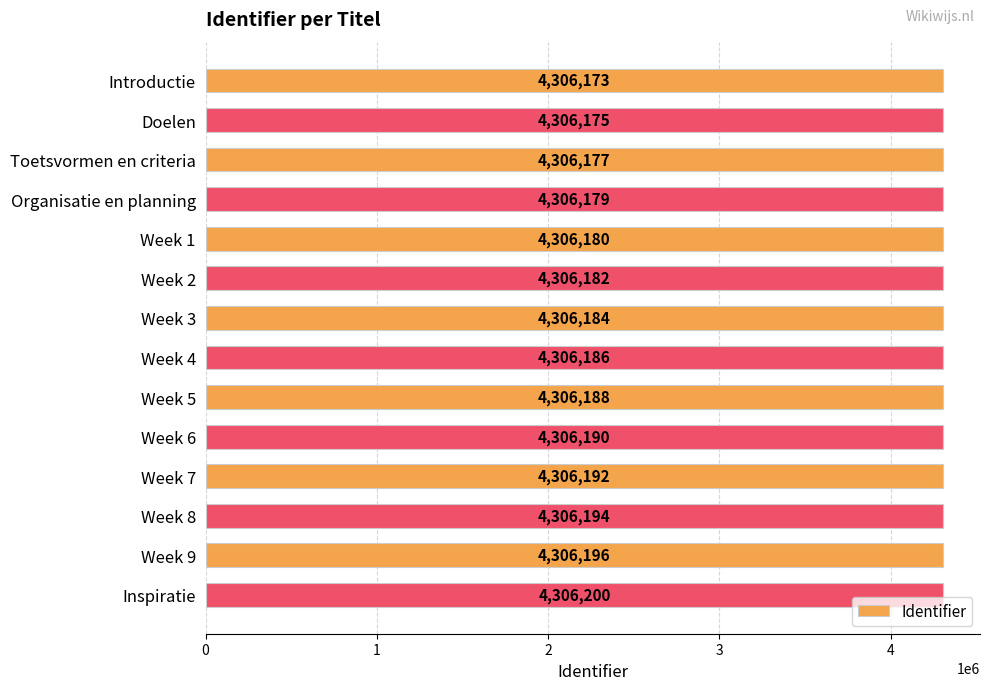

What is the difference between the maximum and second lowest values?

25